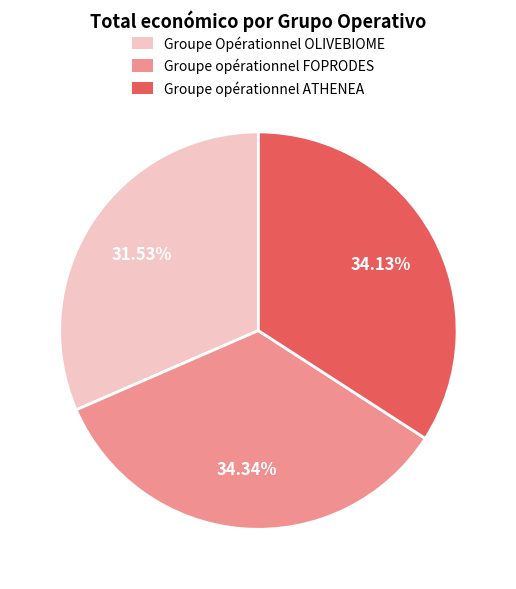

How many slices are in this pie chart?

3